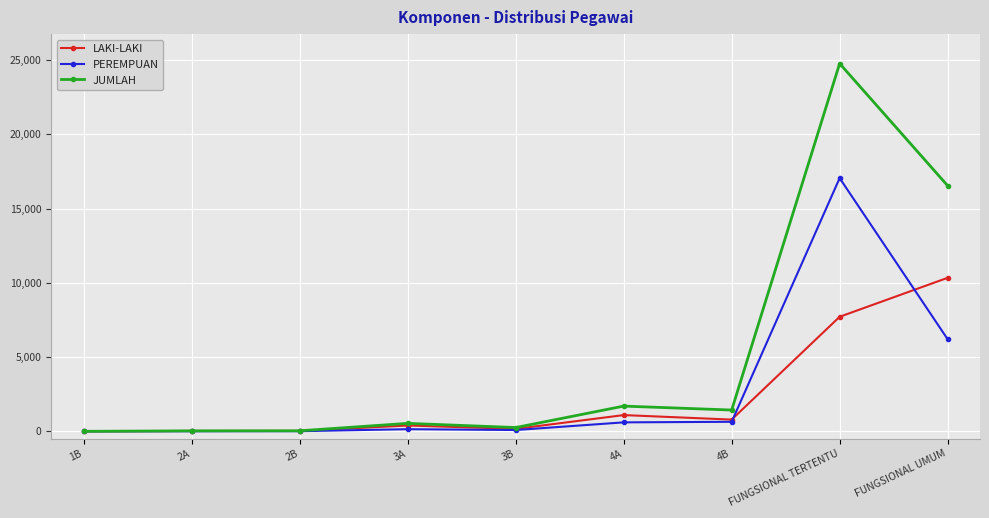

True or false: PEREMPUAN and LAKI-LAKI cross at least once.

True